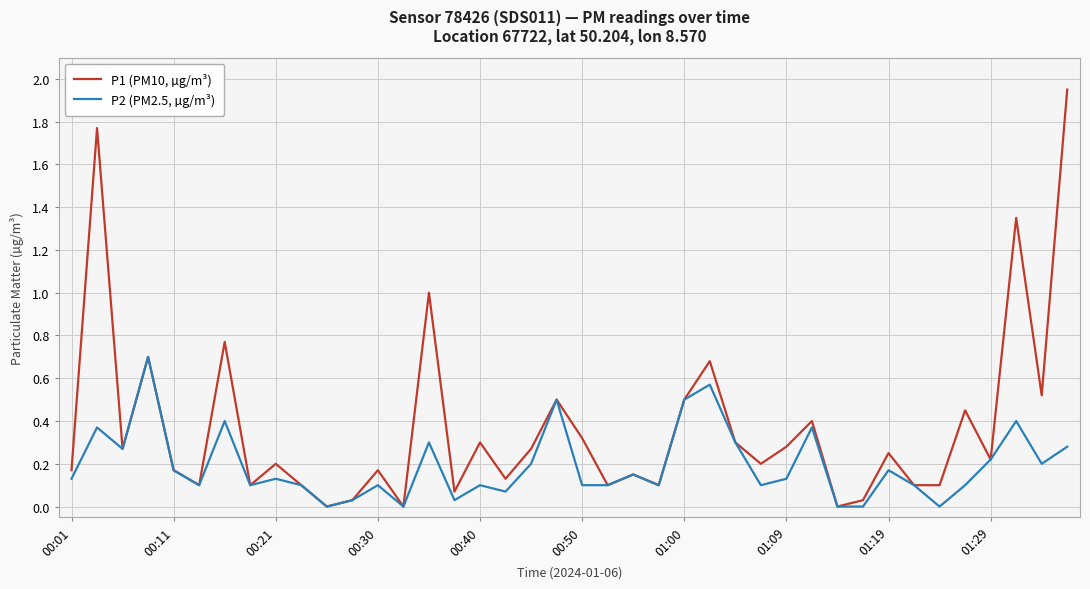

Which series has the widest spread of values?

P1 (PM10, µg/m³)